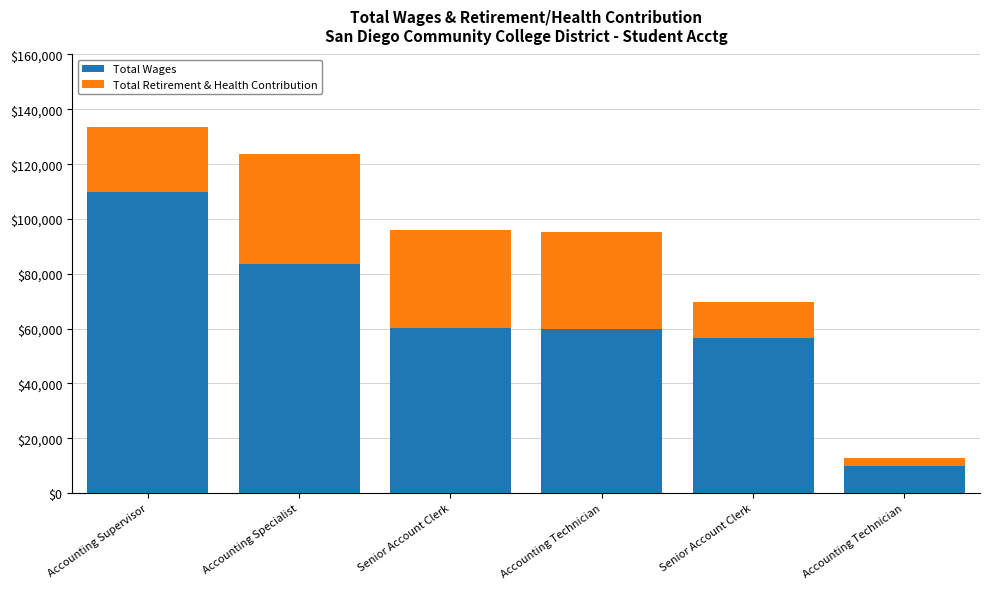

Between Senior Account Clerk and Accounting Specialist, which is larger?

Accounting Specialist